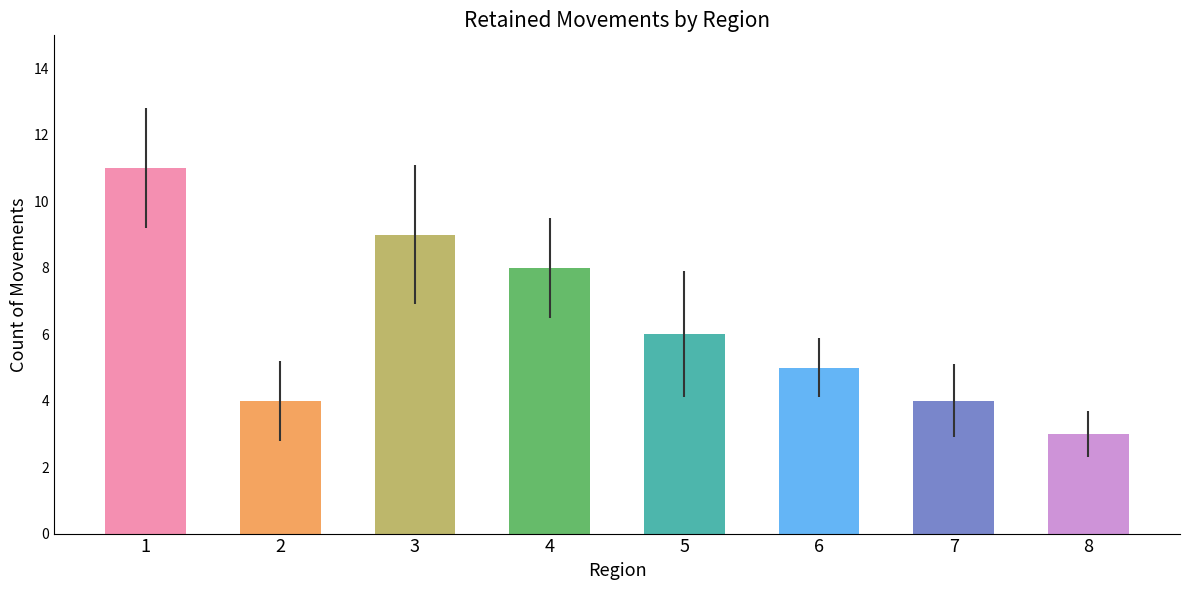

How many values are between 4 and 9?

6